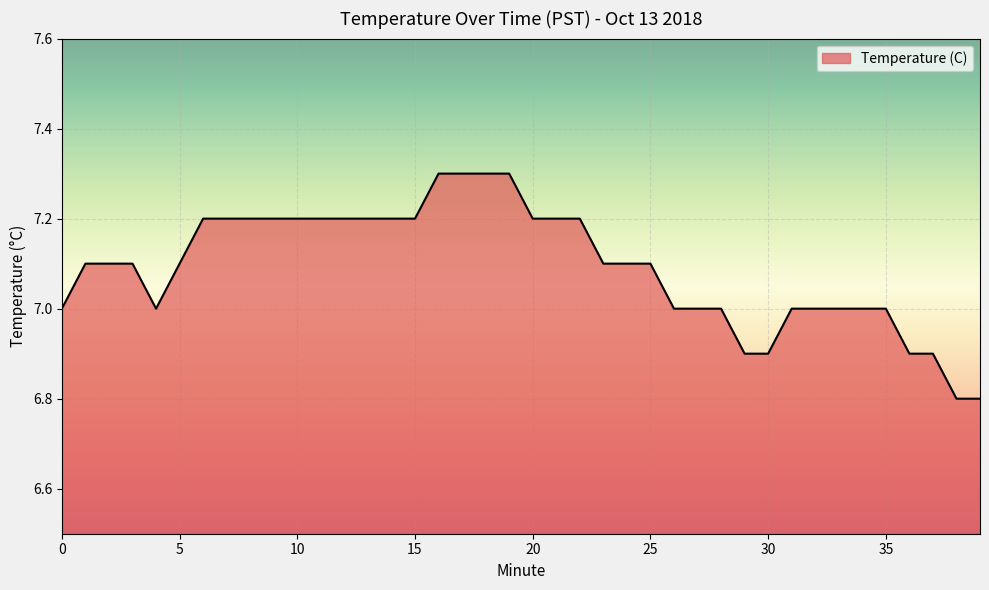

What is the minimum value shown in the chart?

6.8